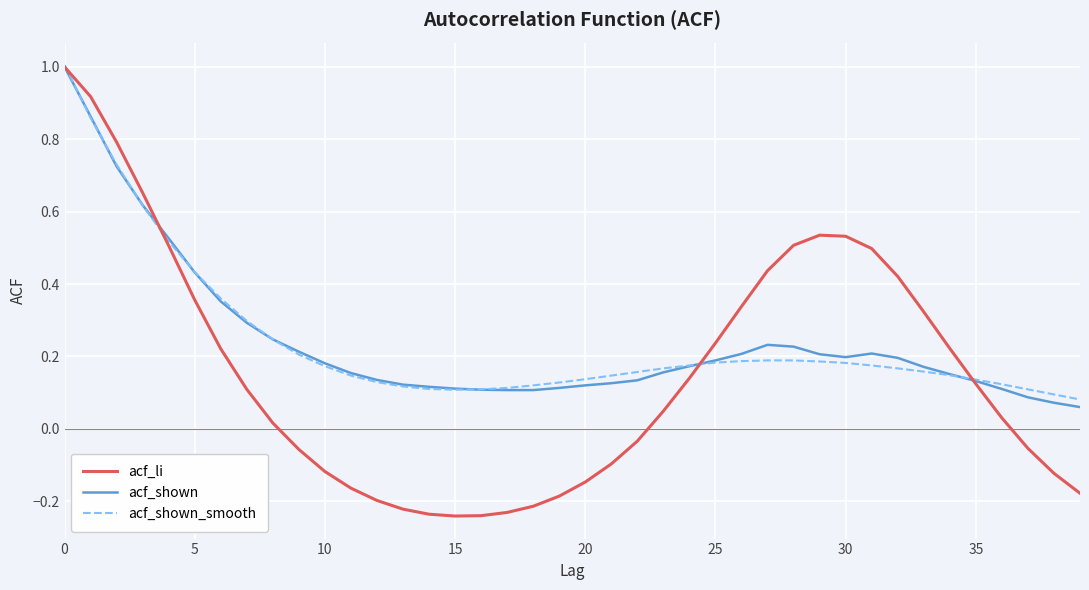

What is the difference between the second highest and minimum values in the acf_shown series?

0.8